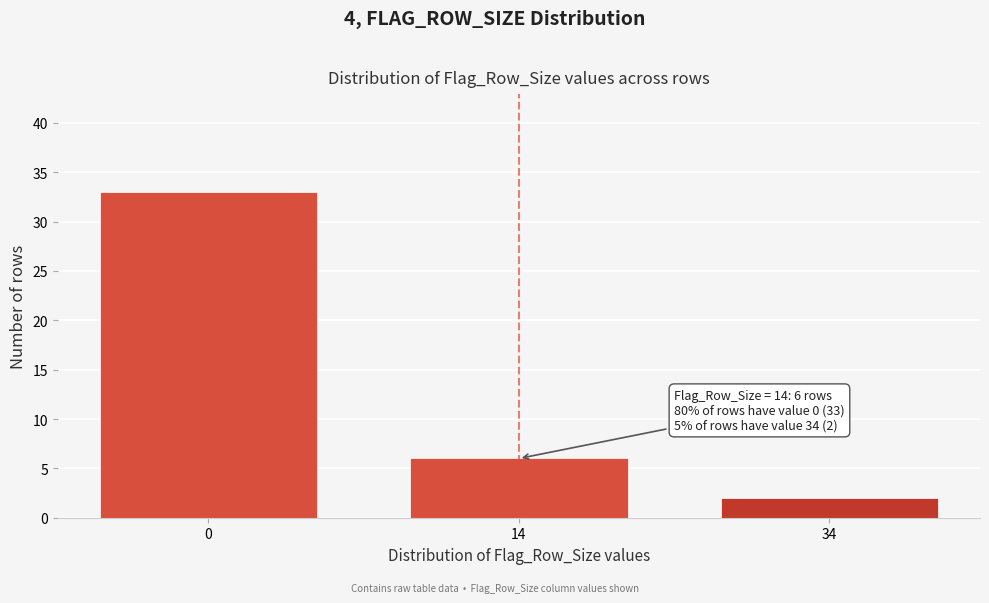

Reading left to right, list all the values displayed in this chart.

0=33	14=6	34=2